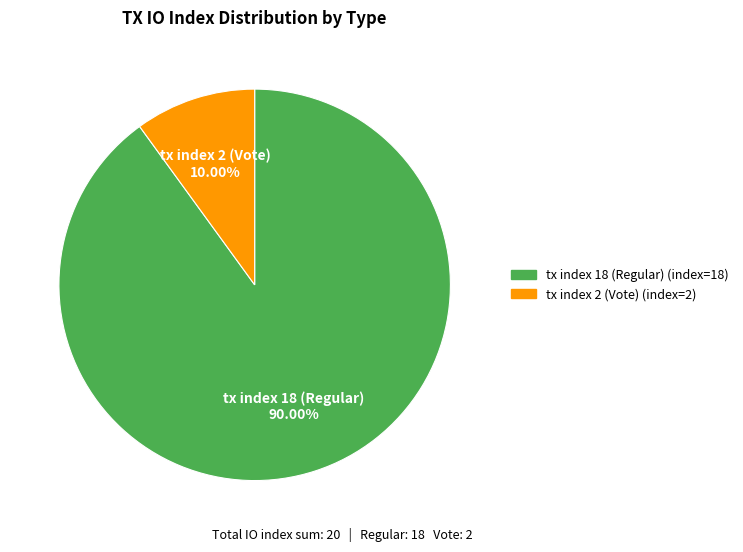

What percentage is the tx index 18 (Regular) slice, to the nearest percent?

90%